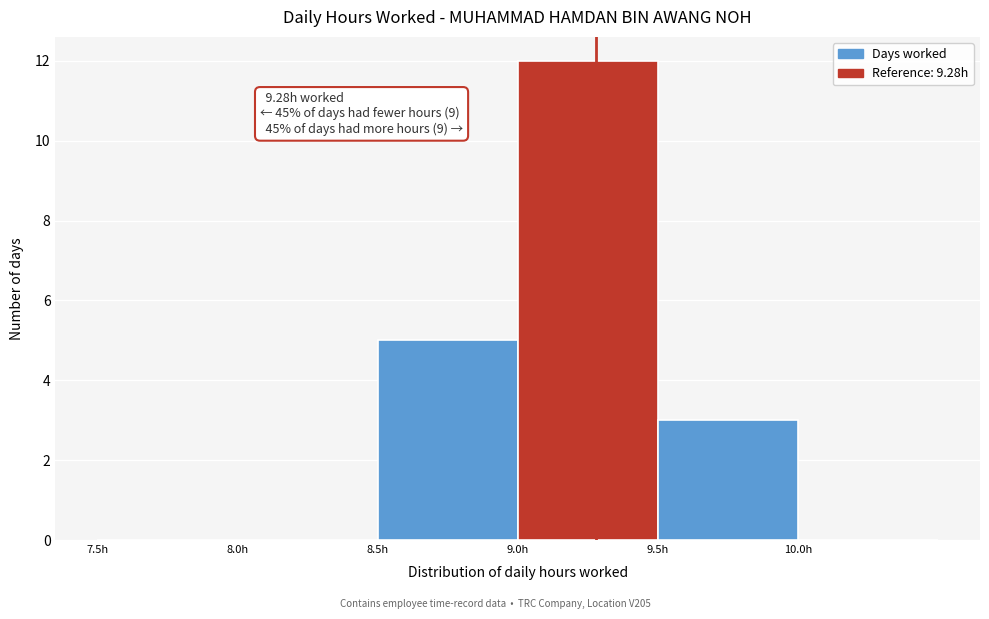

Which range on the x-axis has the tallest bar?

9.0 to 9.5